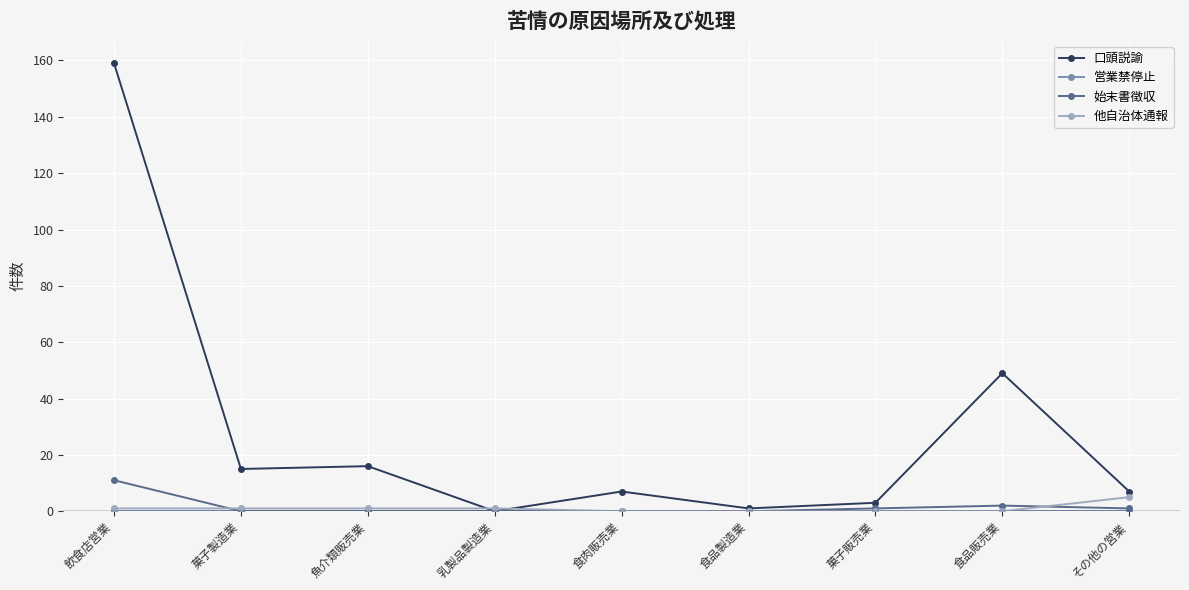

At which label is 口頭説諭 closest to 79?

食品販売業